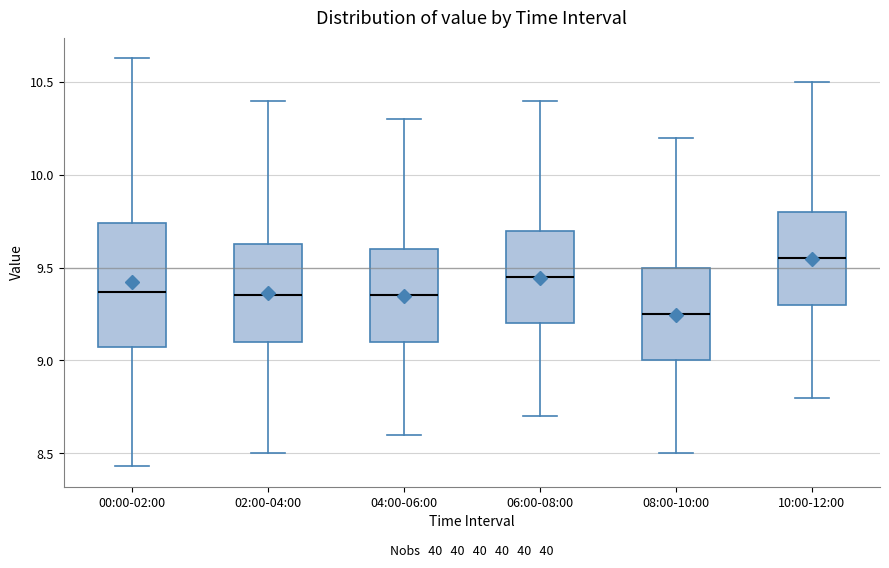

Where does the median line of the box for 00:00-02:00 sit on the y-axis? The values are not printed on the chart, so give them approximately, as read against the axis.

9.35